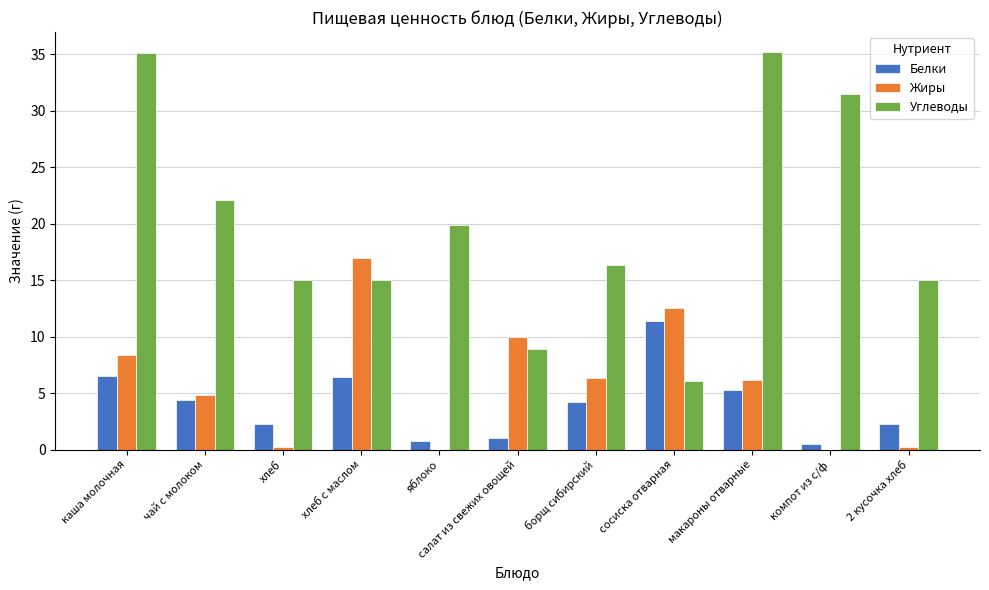

Does the chart contain stacked bars?

No